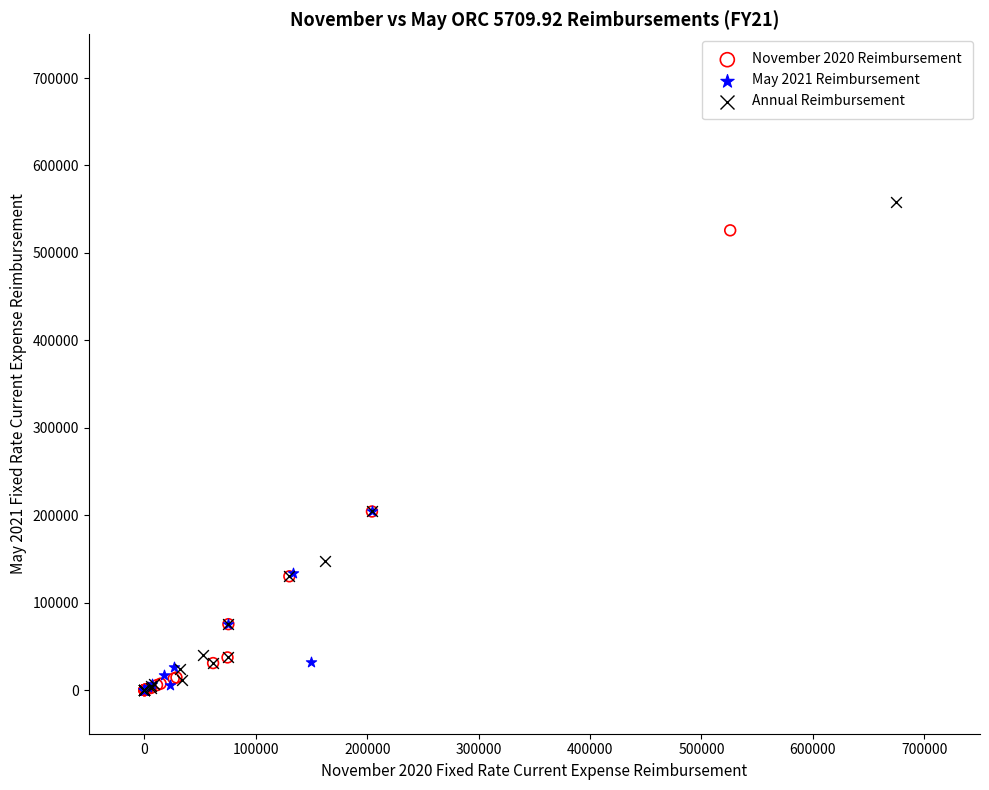

Which series has the largest Y range (max minus min)?

Annual Reimbursement